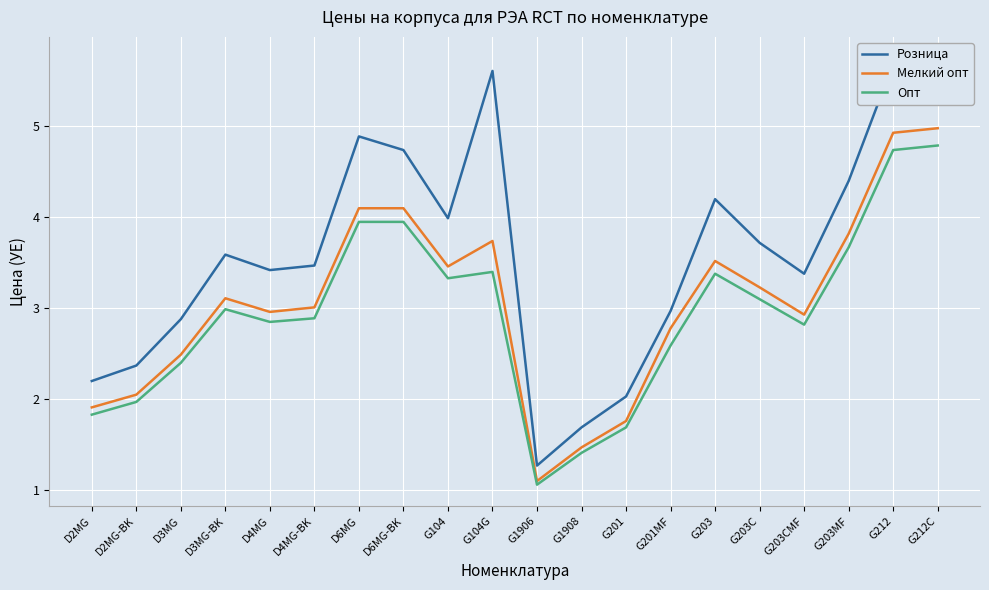

Is the value of Розница at D3MG greater than the value of Опт at D3MG?

Yes